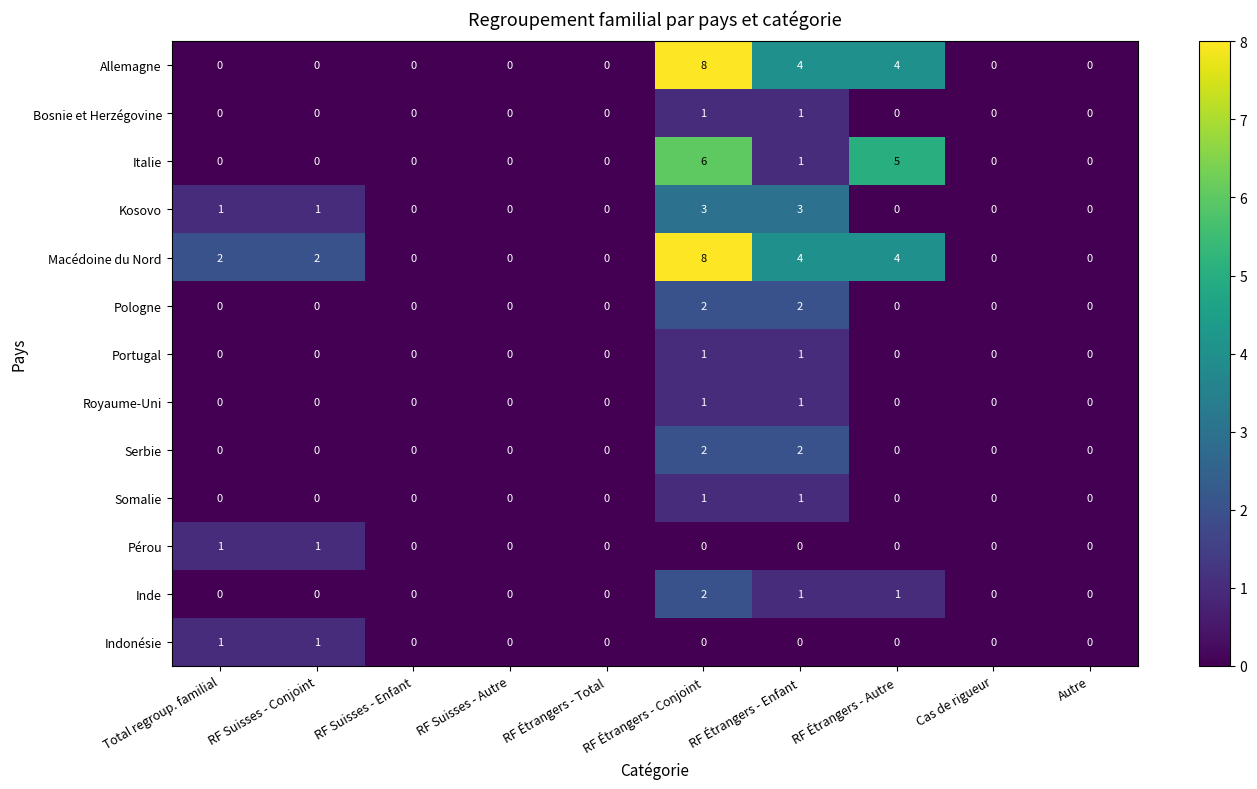

Which category has the highest value across all series?

RF Étrangers - Conjoint